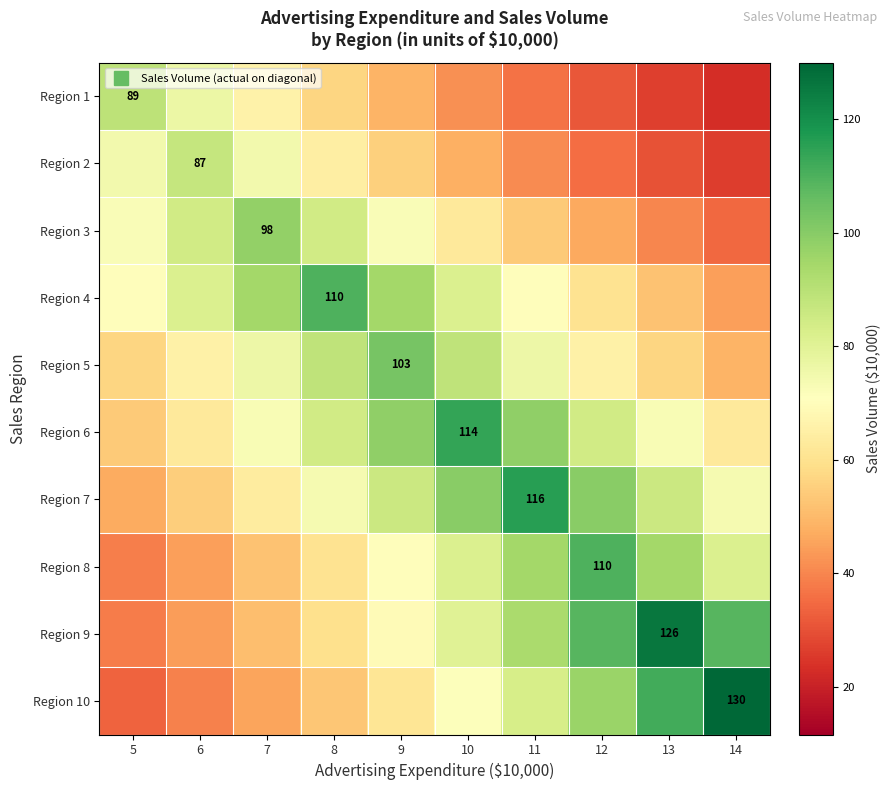

At how many categories does at least one series exceed 46?

10